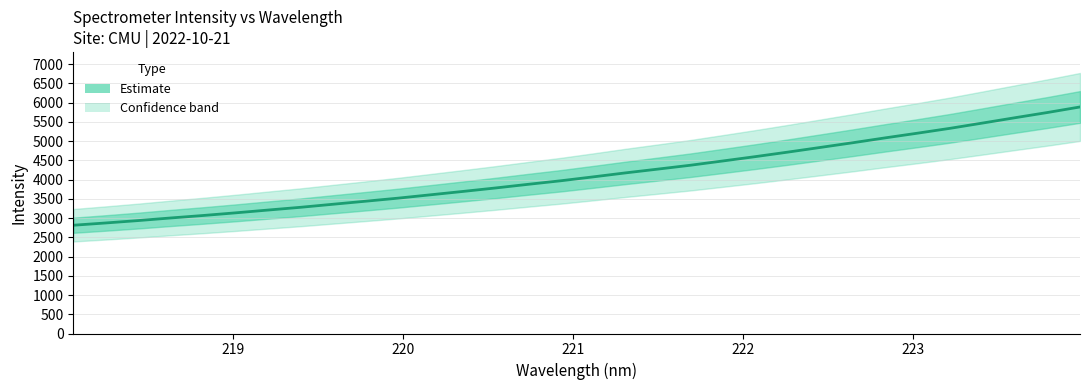

What is the average value?

4138.2